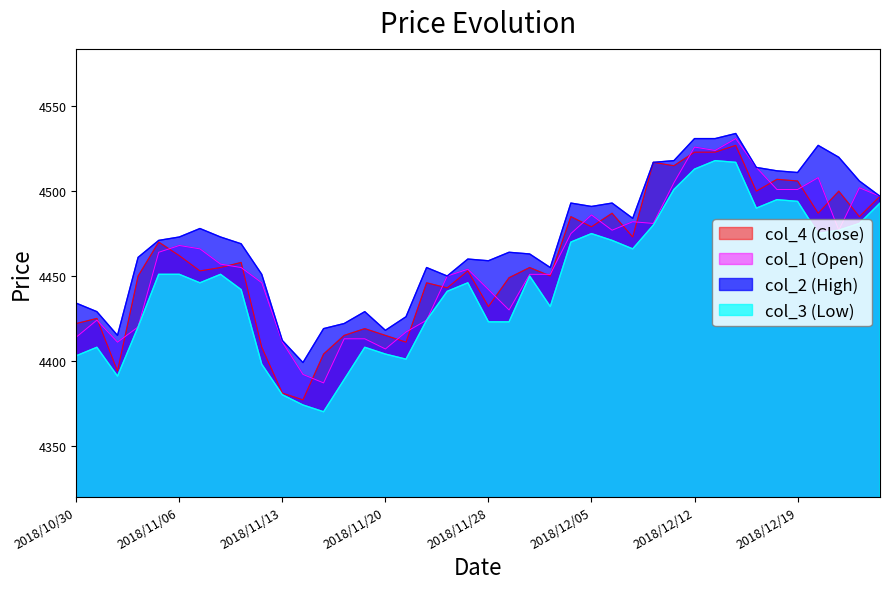

What is the highest value of the col_2 series?

4534